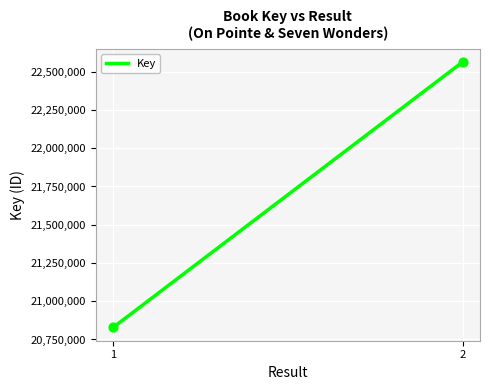

What is the range of Y values (max minus min)?

1734184